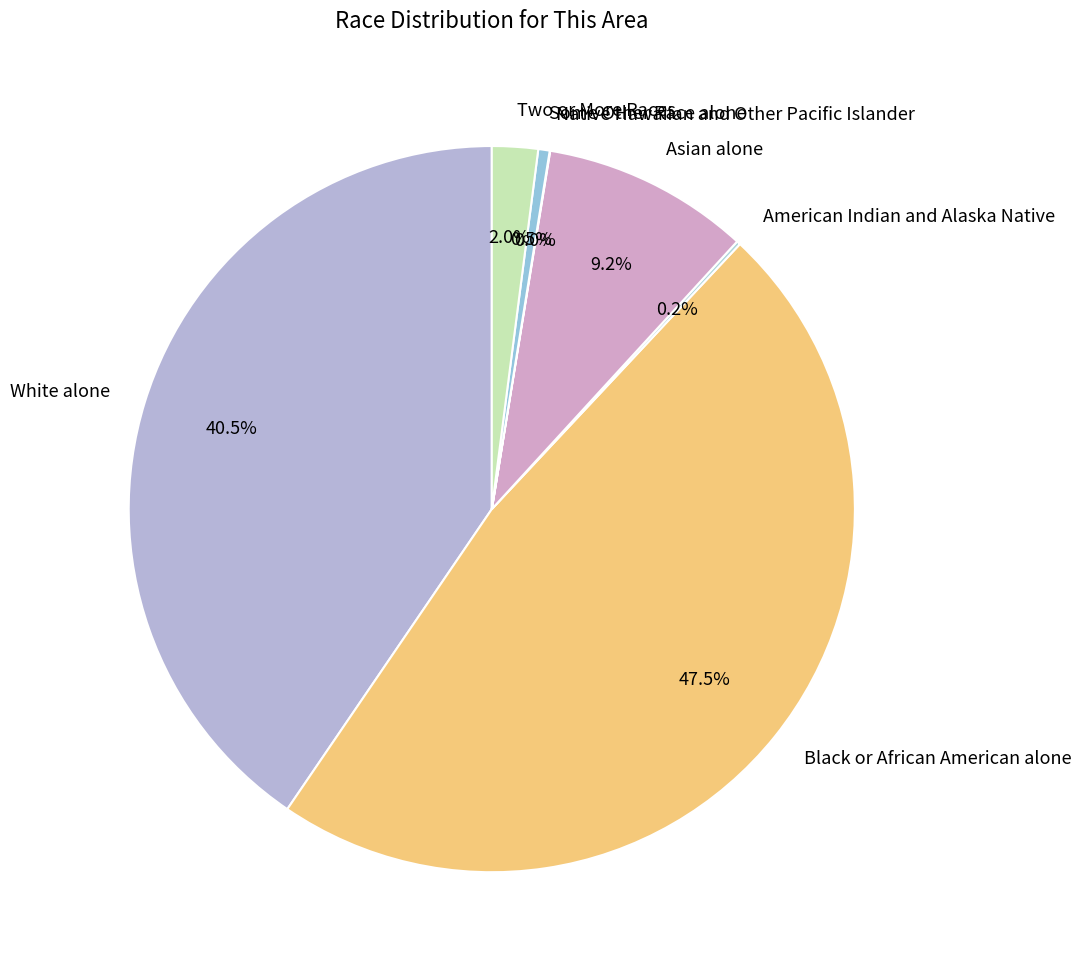

Approximately how many times larger is the value at Asian alone compared to Black or African American alone?

0.2